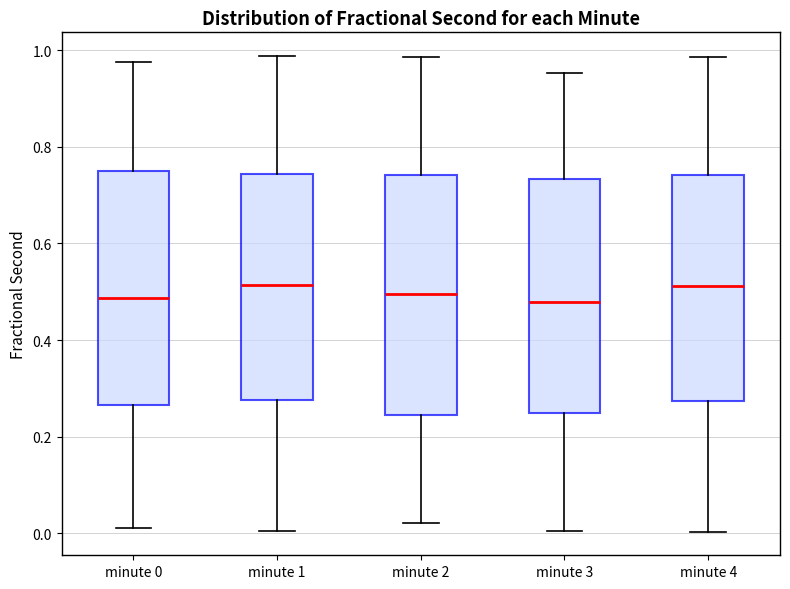

Reading left to right, read every box against the y-axis: the position of its median line, the range the box covers, and the ends of its whiskers. The values are not printed on the chart, so give them approximately, as read against the axis.

minute 0: median 0.48, box 0.26 to 0.76, whiskers 0.00 to 0.98
minute 1: median 0.52, box 0.28 to 0.74, whiskers 0.00 to 0.98
minute 2: median 0.50, box 0.24 to 0.74, whiskers 0.02 to 0.98
minute 3: median 0.48, box 0.24 to 0.74, whiskers 0.00 to 0.96
minute 4: median 0.52, box 0.28 to 0.74, whiskers 0.00 to 0.98